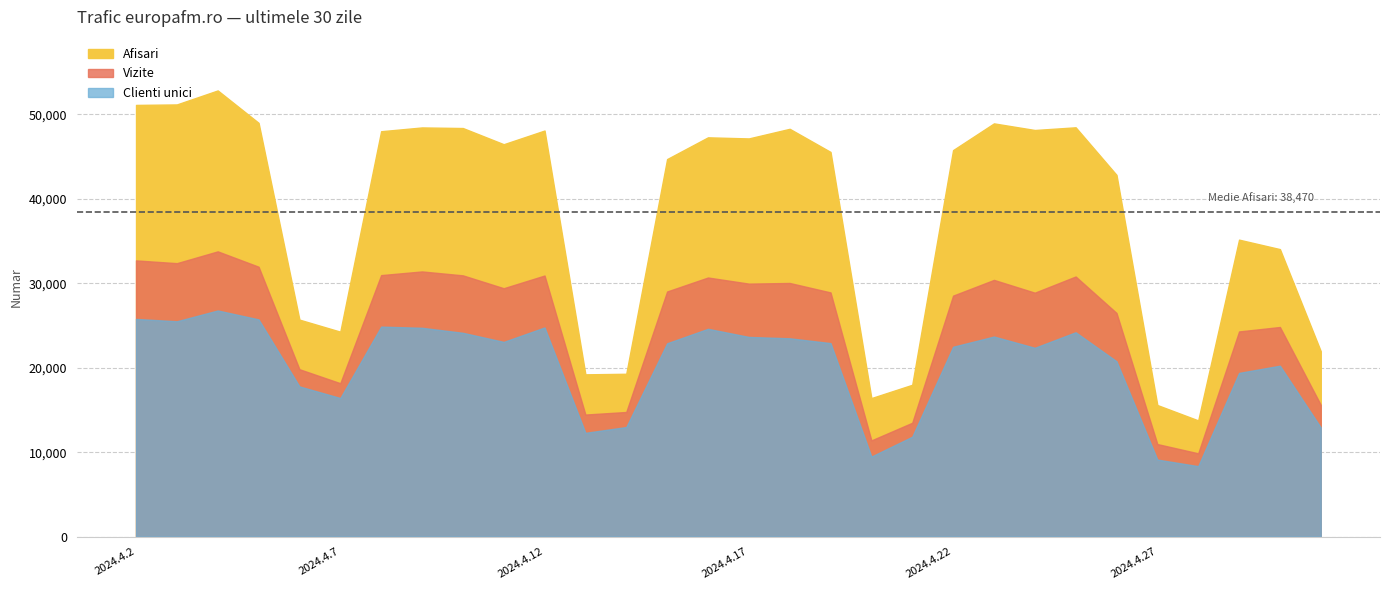

Which has a higher value, 2024.4.6 or 2024.4.12?

2024.4.12